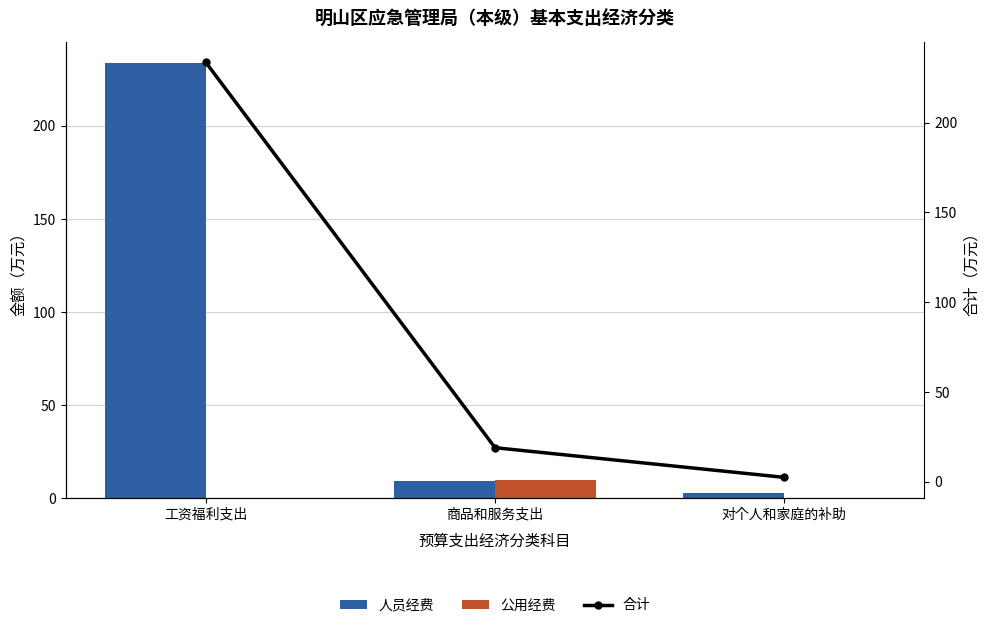

What is the average value of the 公用经费 series?

3.2